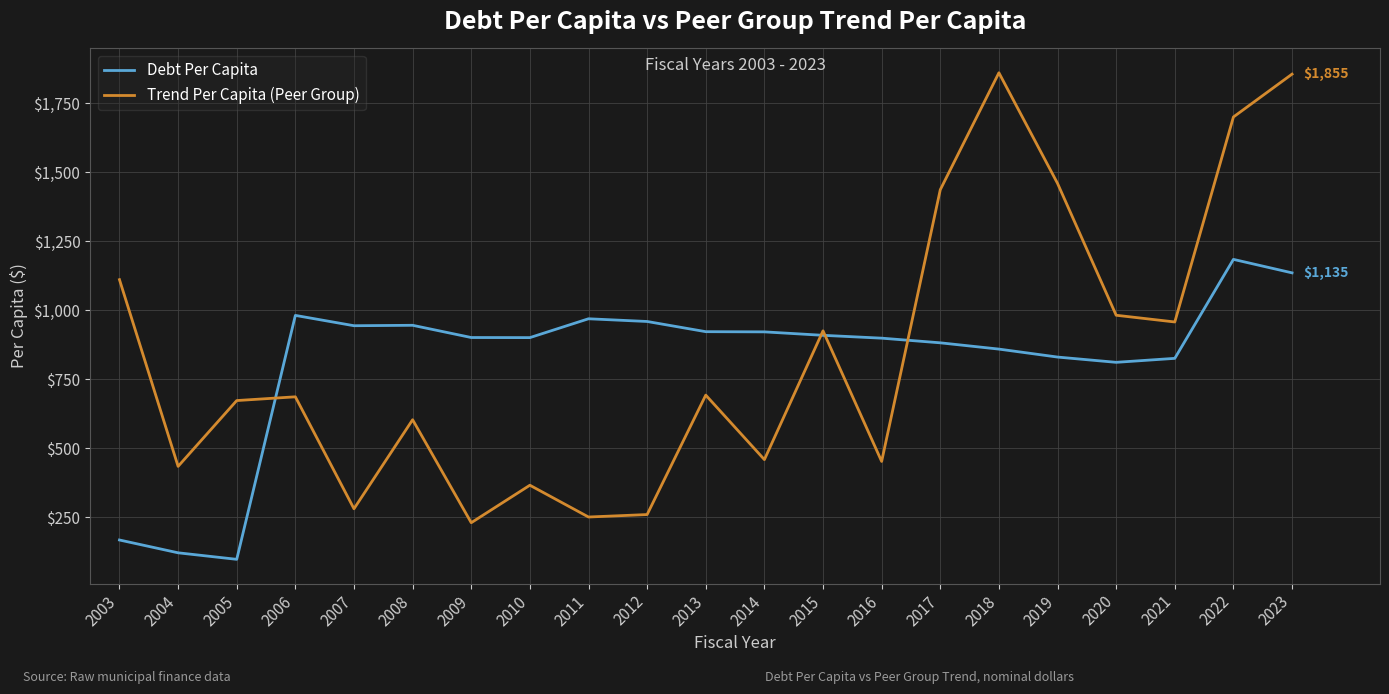

Is it true that Trend Per Capita (Peer Group) equals 957.4 at 2021?

True